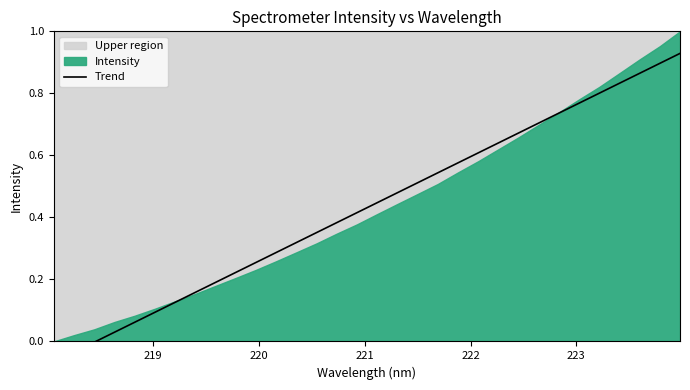

How many values are above zero?

29